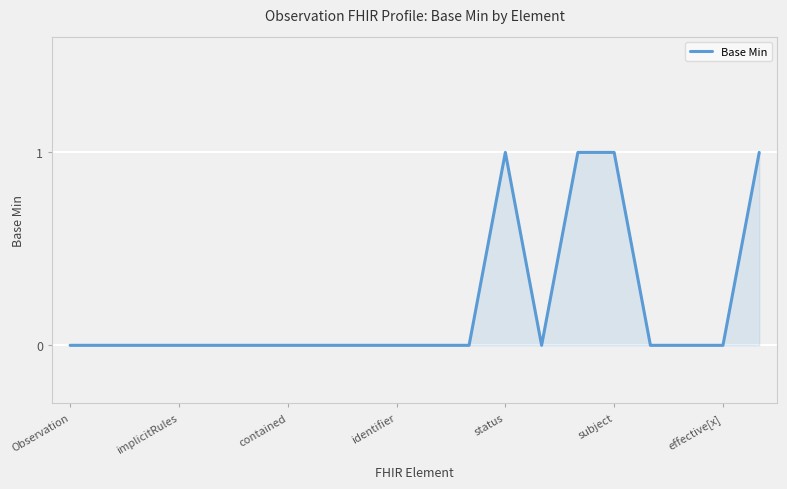

Count the number of data series in this chart.

1